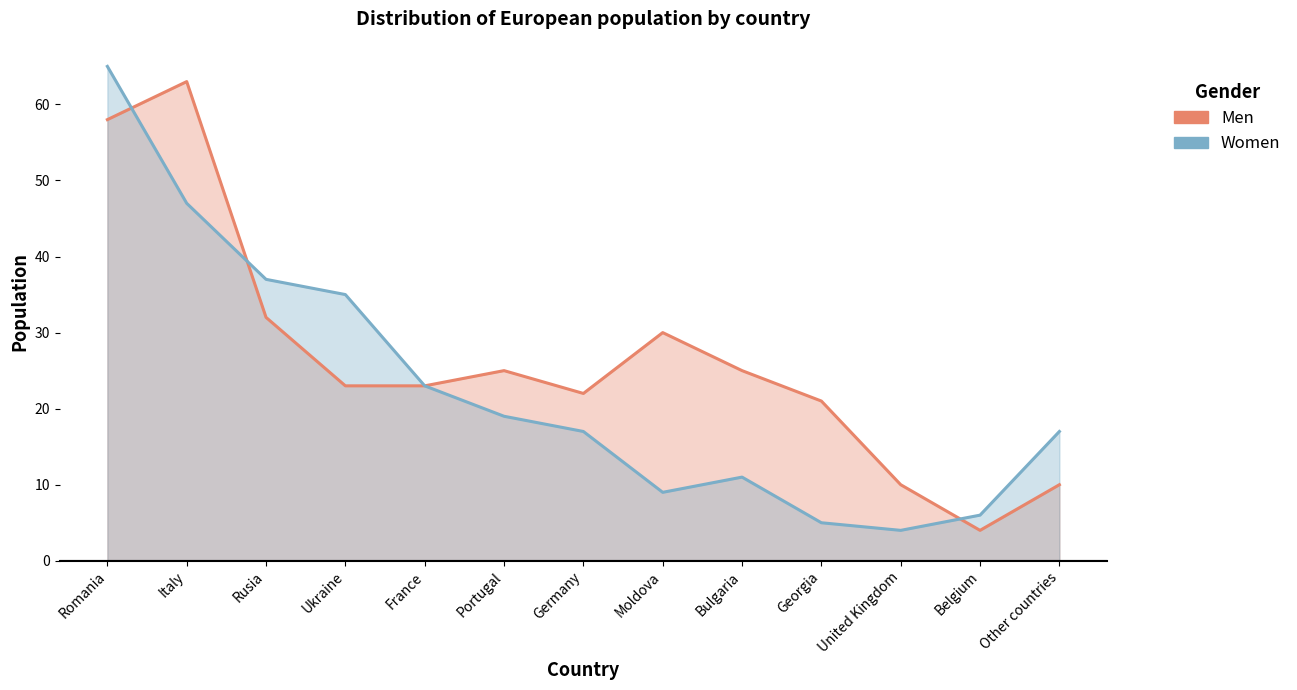

At Georgia, list the series in order from smallest to largest.

Women, Men